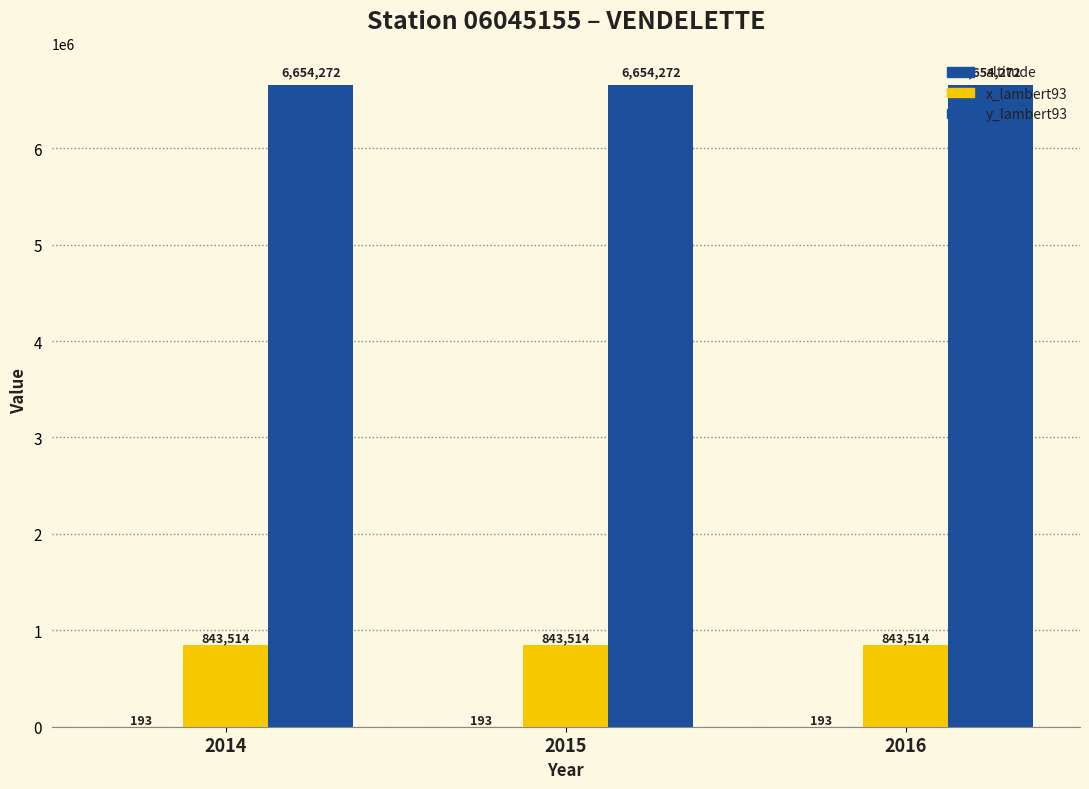

Does the chart contain stacked bars?

No